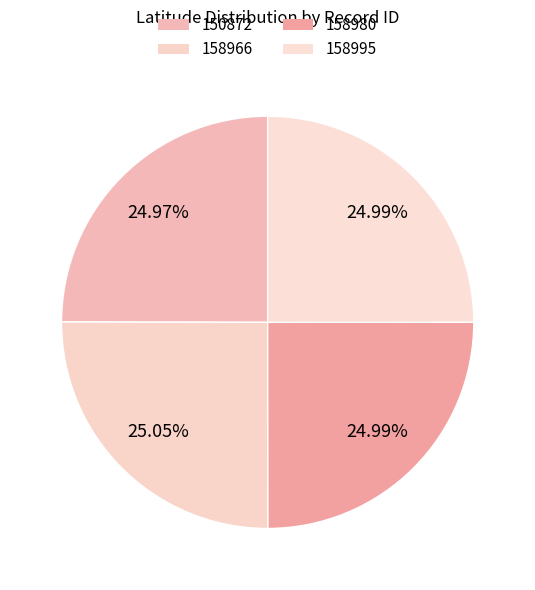

Count the number of slices in the pie.

4